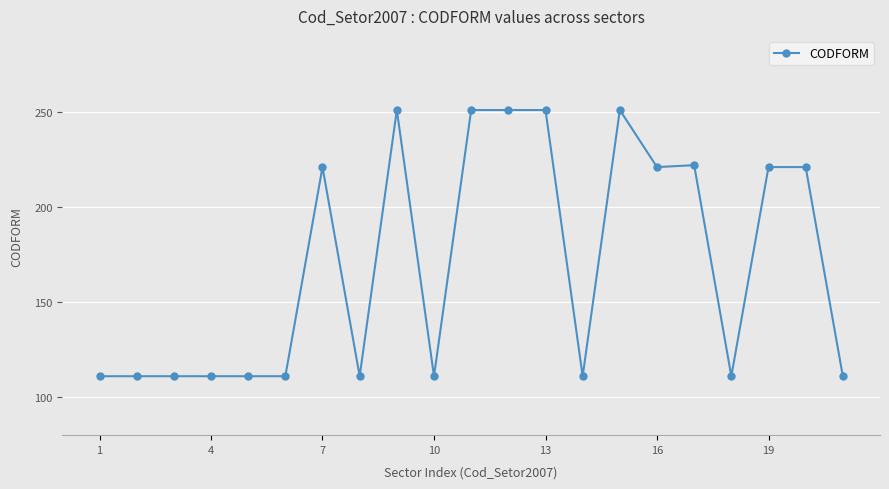

What is the average value?

171